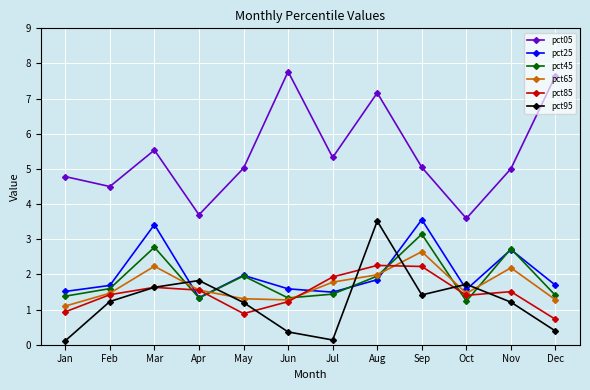

After their last crossing, which series has the higher values: pct85 or pct65?

pct65